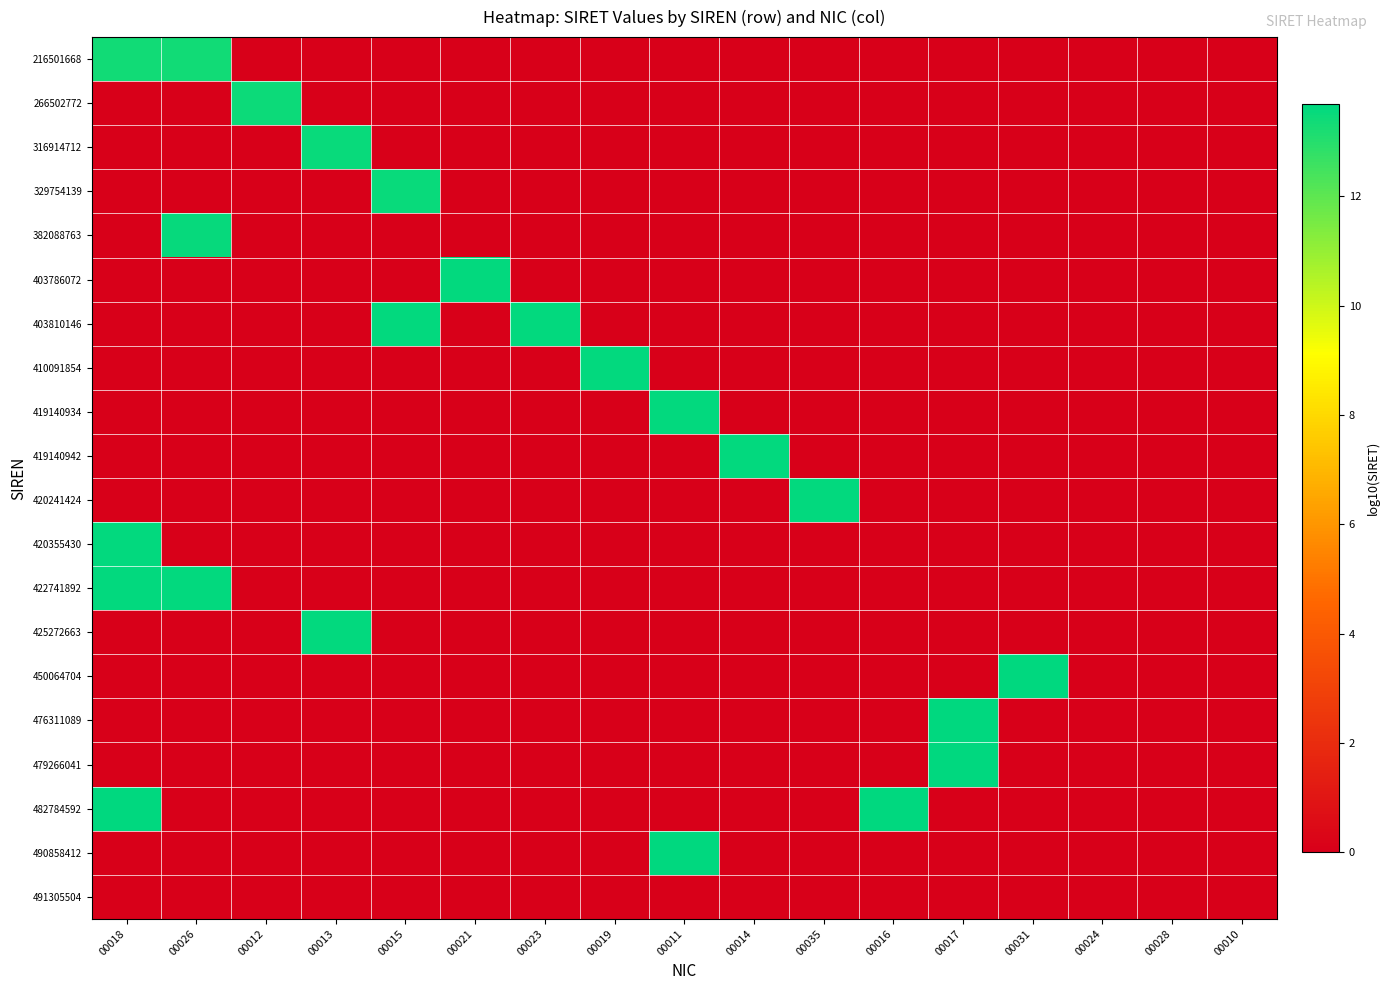

Count the number of data series in this chart.

20